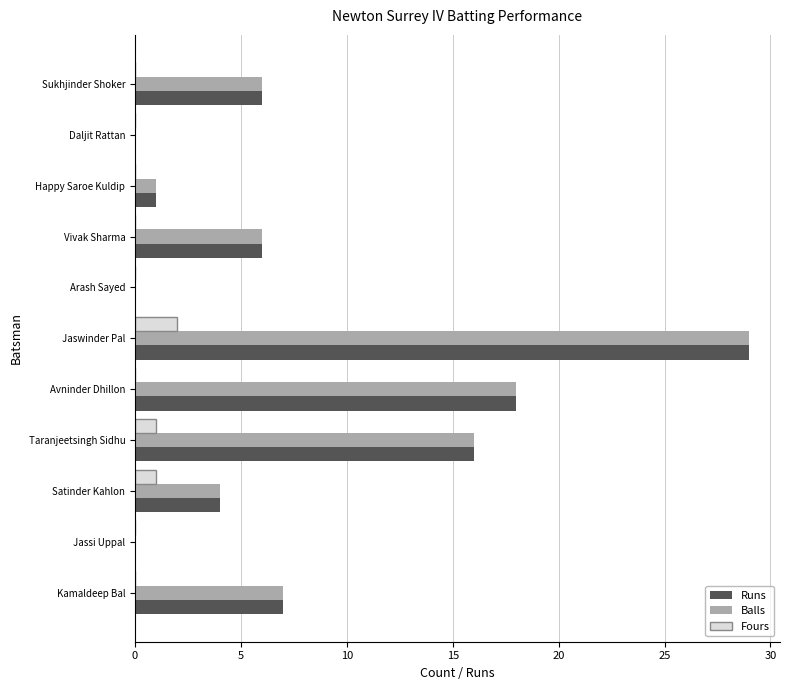

Which category has the highest value in the Fours series?

Jaswinder Pal